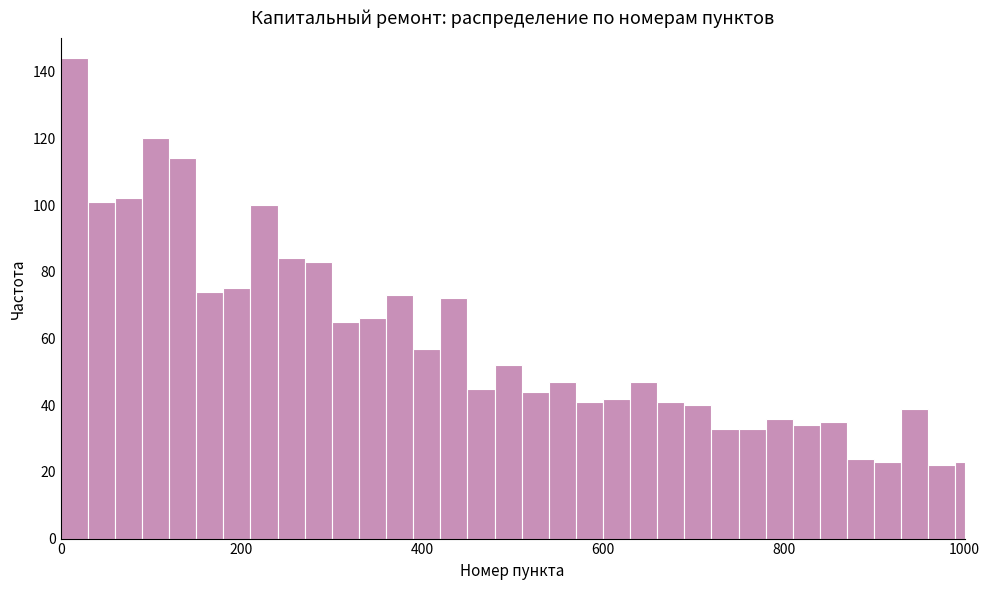

Around what value on the x-axis is the tallest bar? Give the approximate position of its centre, as read against the axis.

20